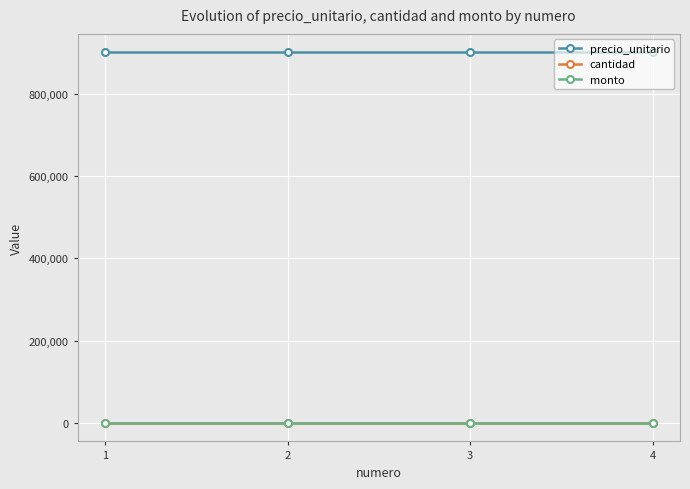

Does the chart have visible grid lines?

Yes